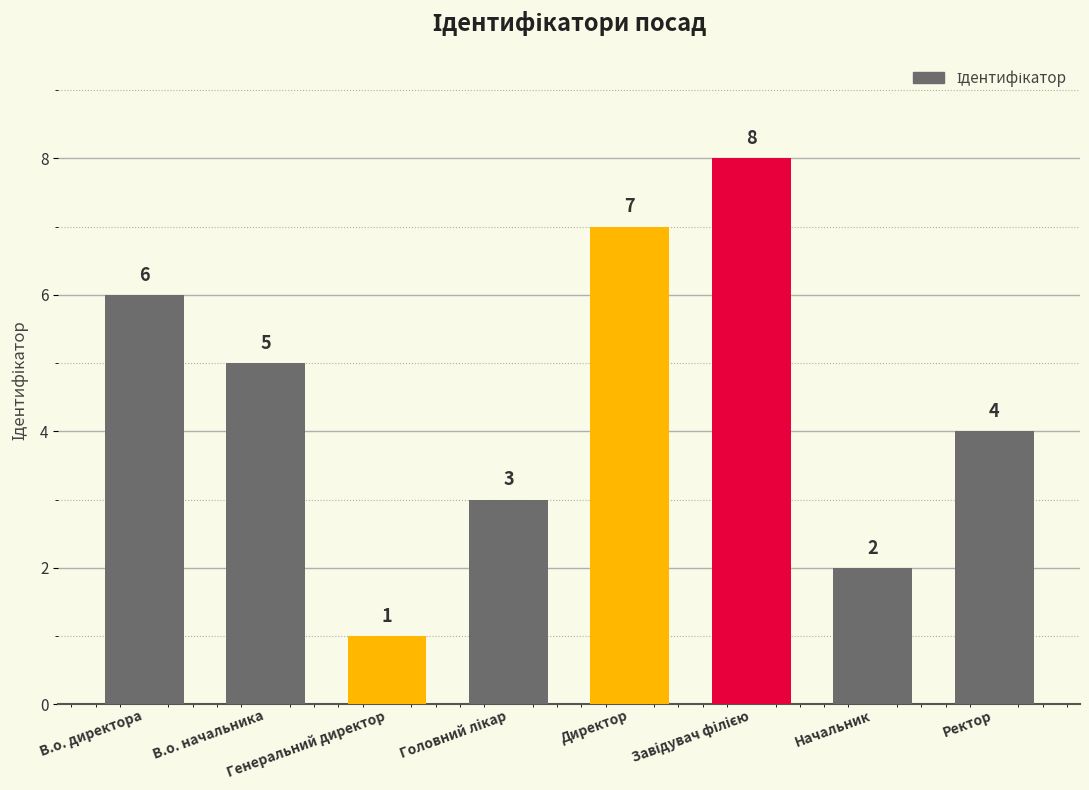

What is the value of the 7th bar from the left?

2